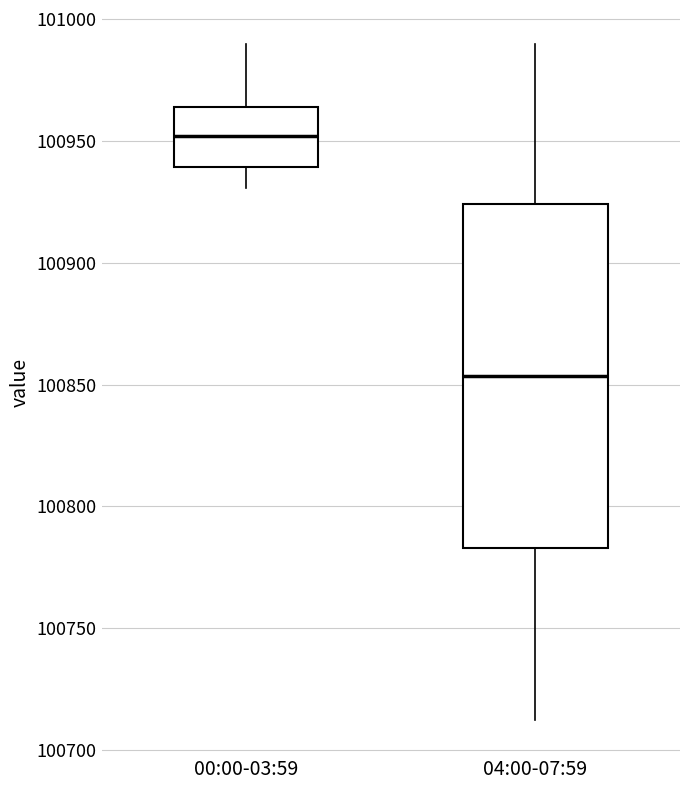

Reading left to right, read every box against the y-axis: the position of its median line, the range the box covers, and the ends of its whiskers. The values are not printed on the chart, so give them approximately, as read against the axis.

00:00-03:59: median 100950, box 100940 to 100965, whiskers 100930 to 100990
04:00-07:59: median 100855, box 100785 to 100925, whiskers 100710 to 100990